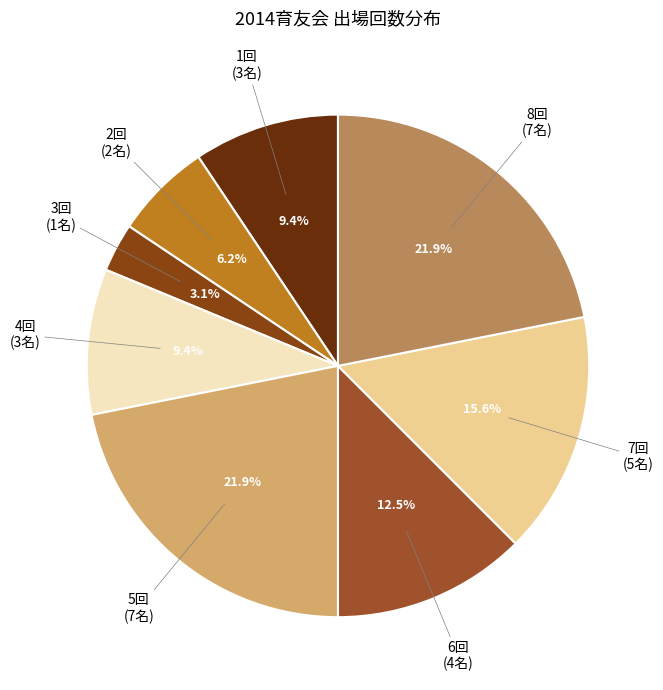

What is the smallest slice in the pie chart?

3回